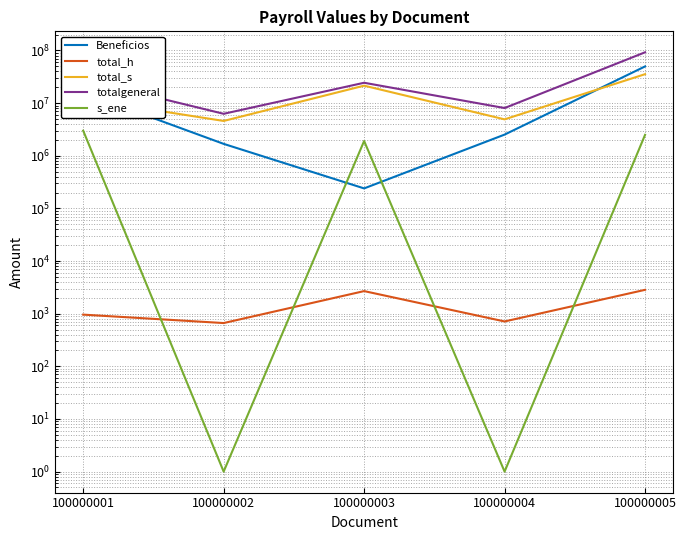

What are all the series names shown in the legend?

Beneficios, total_h, total_s, totalgeneral, s_ene